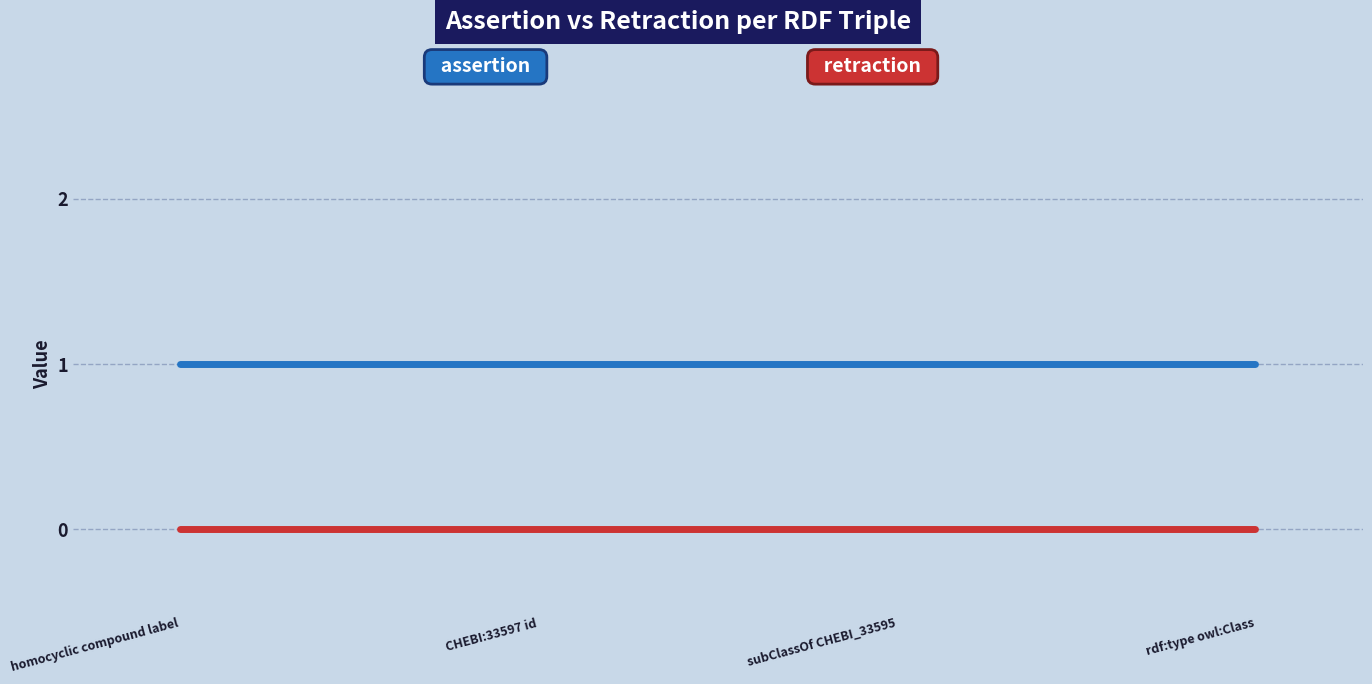

What position from the left is rdf:type owl:Class?

4